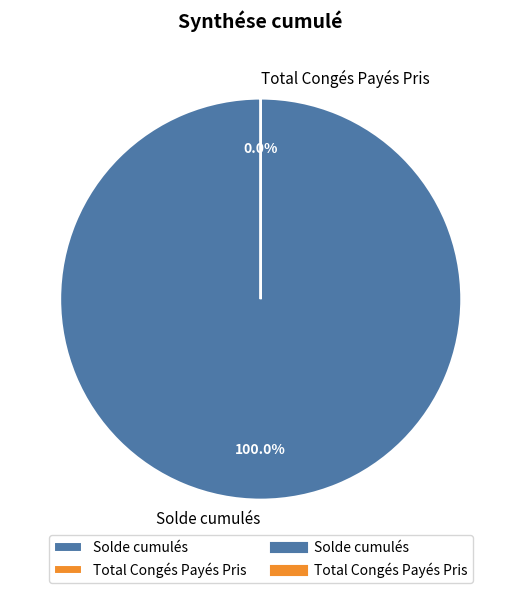

Which category has the smallest portion of the pie?

Total Congés Payés Pris